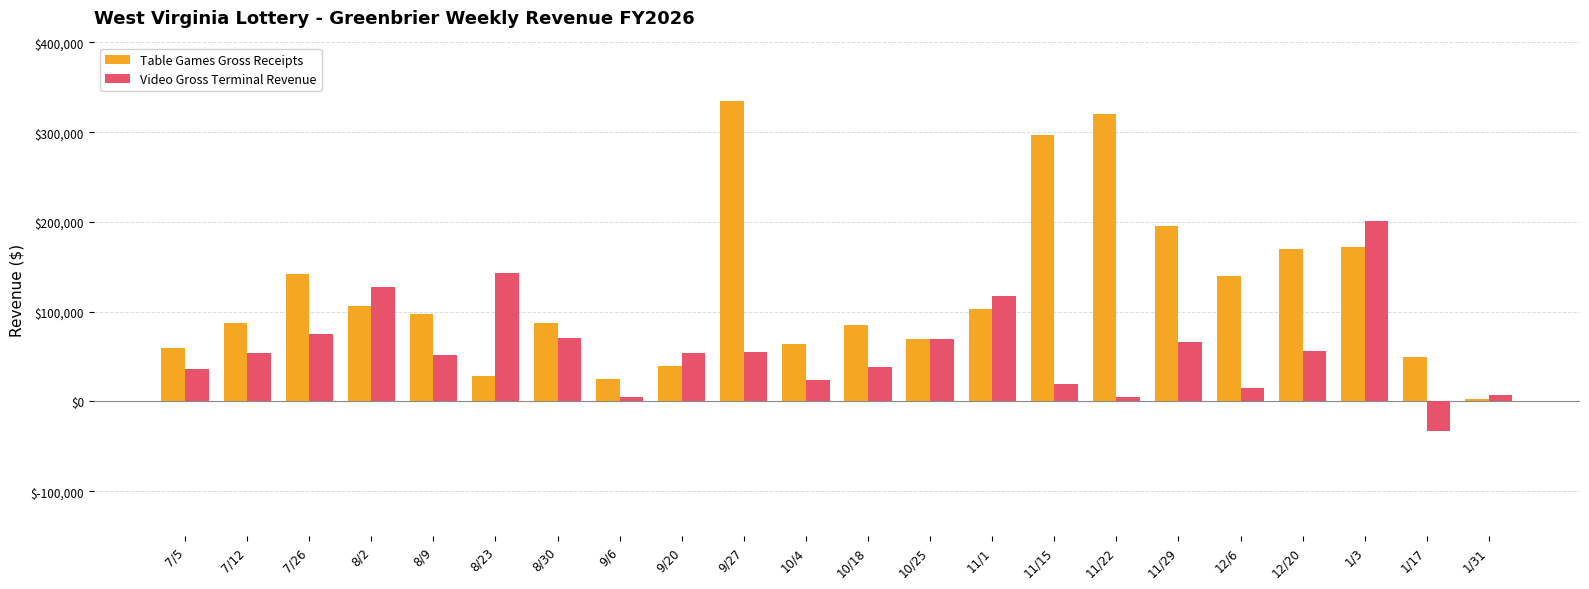

Which label corresponds to the largest value in the chart?

9/27